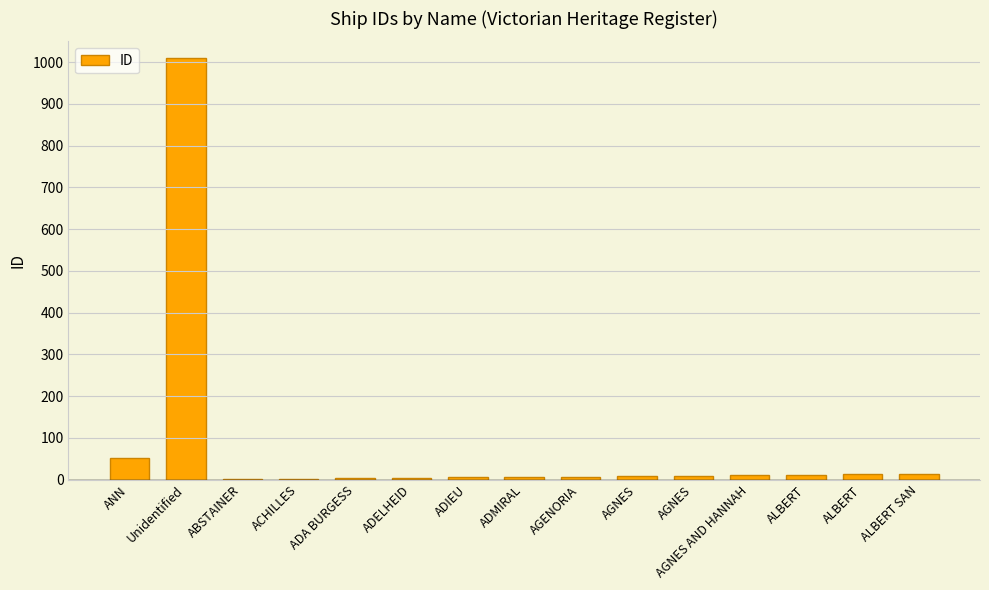

How many categories are shown in the chart?

15